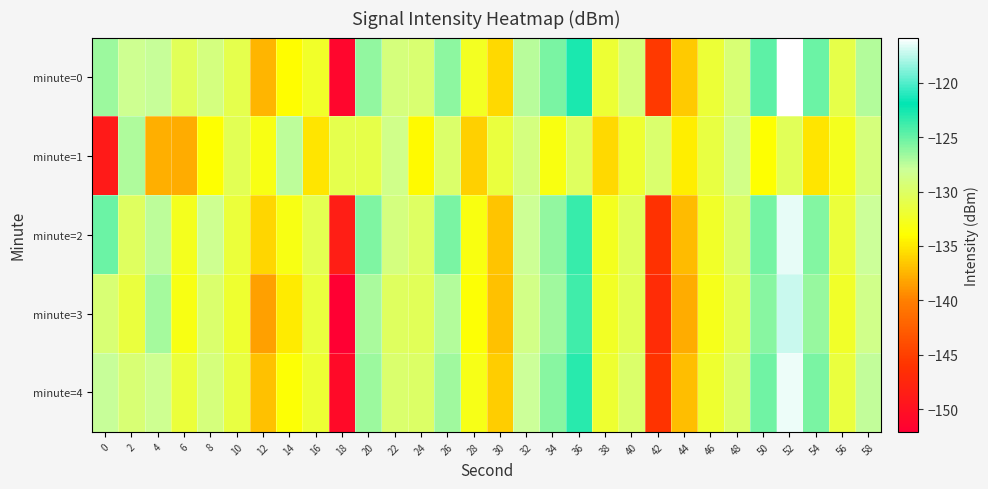

Which series has the largest total across all categories?

minute=0